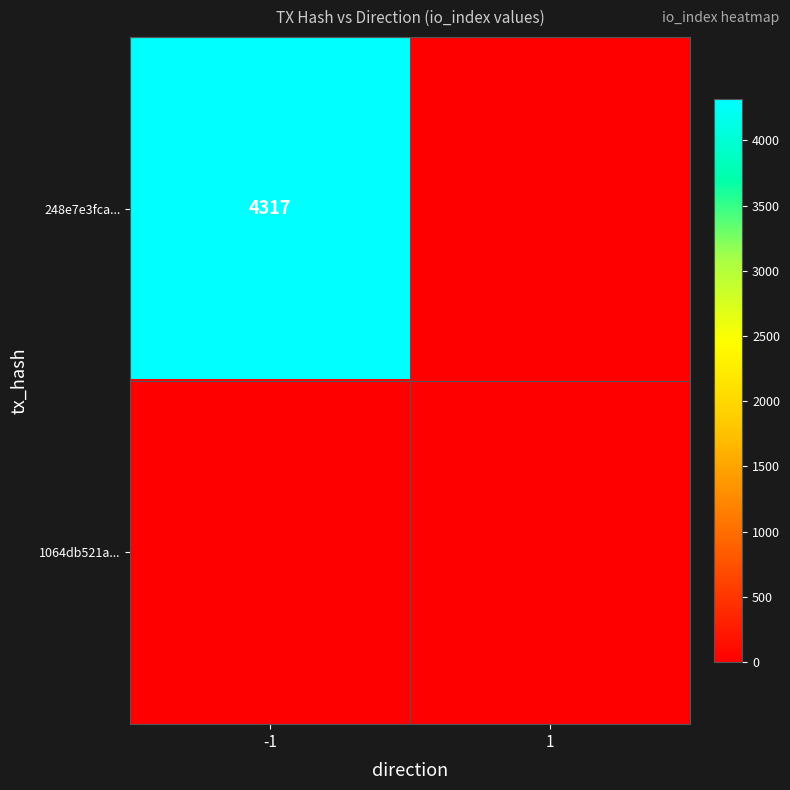

The value of 248e7e3fca... at -1 is 4317. True or false?

True